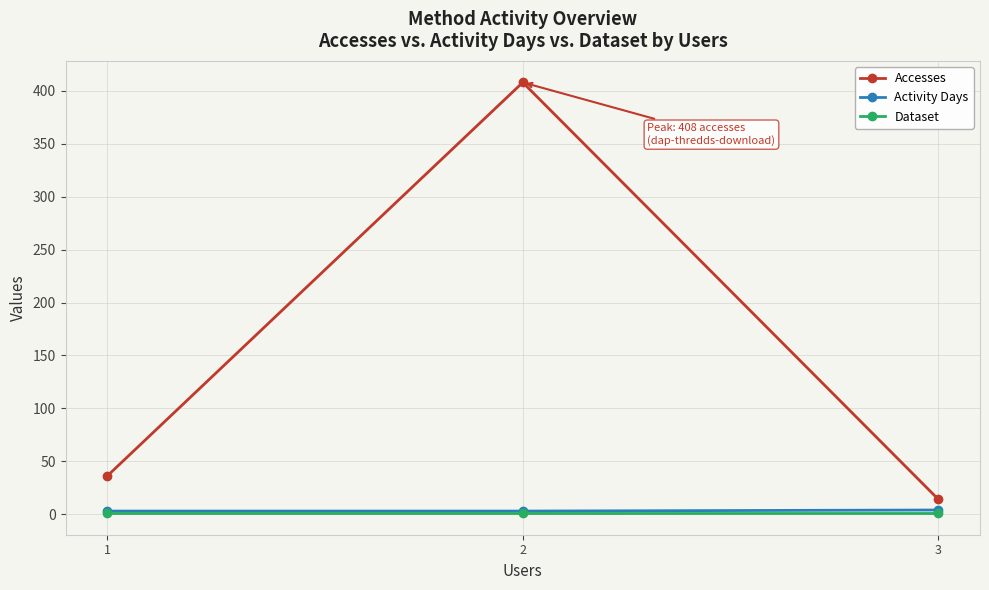

Does the chart display data point markers on the line(s)?

Yes